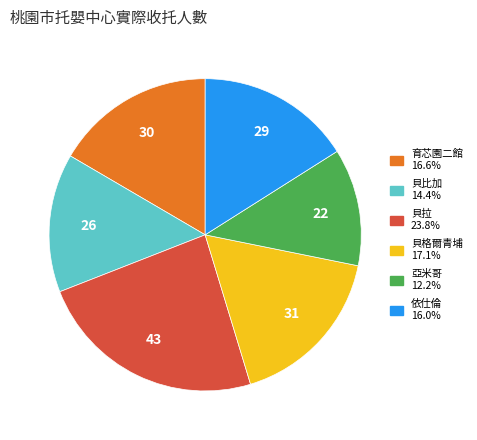

Is it true that 育芯園二館 is 9% of the pie?

False